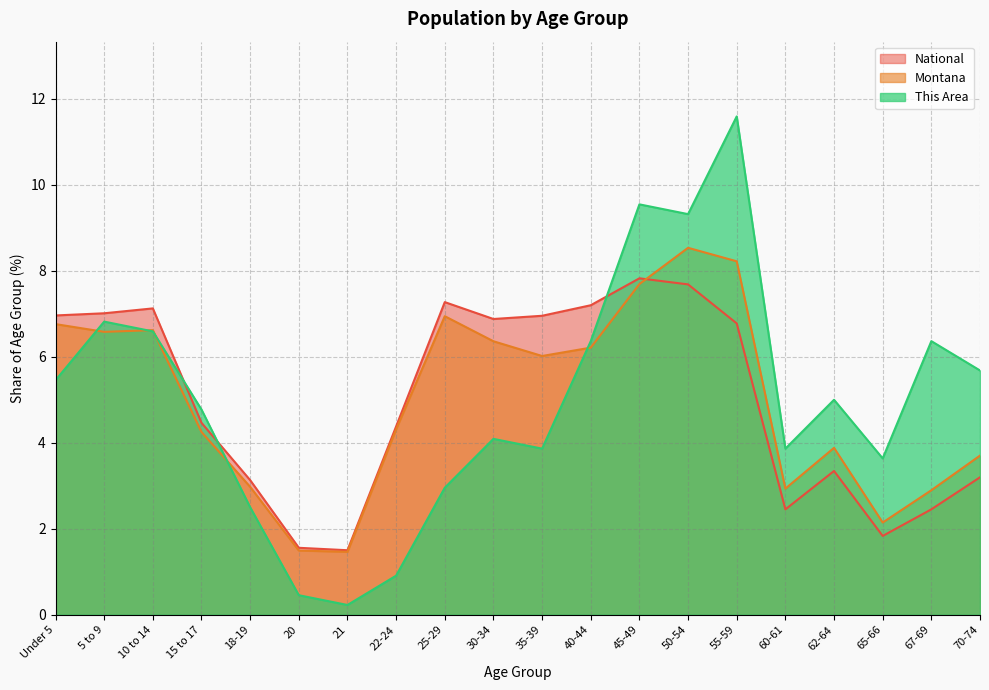

What is the label of the 1st point from the left?

Under 5